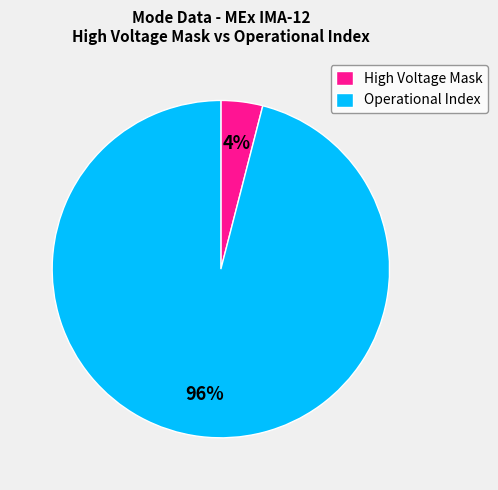

To the nearest percent, what is the difference between the High Voltage Mask and Operational Index slice percentages?

92%